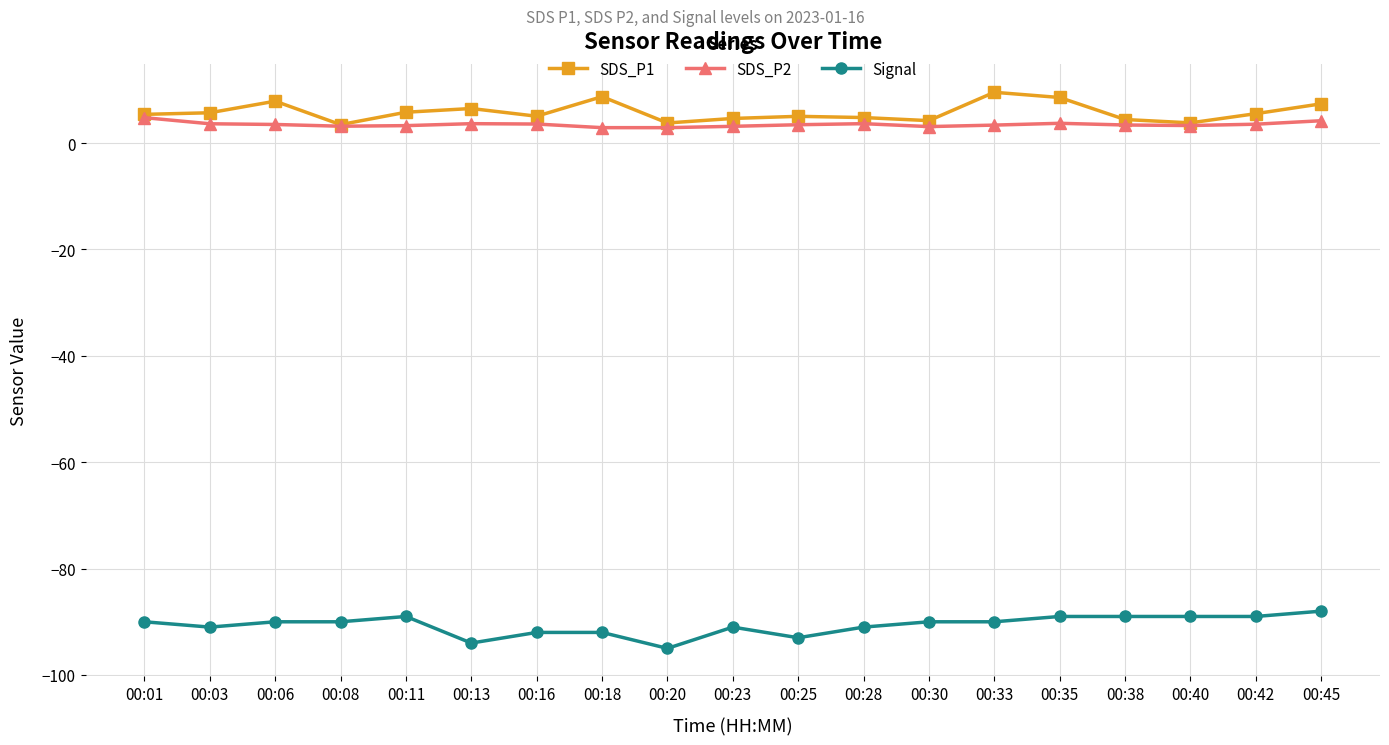

Is the value of Signal at 00:16 greater than the value of SDS_P2 at 00:01?

No